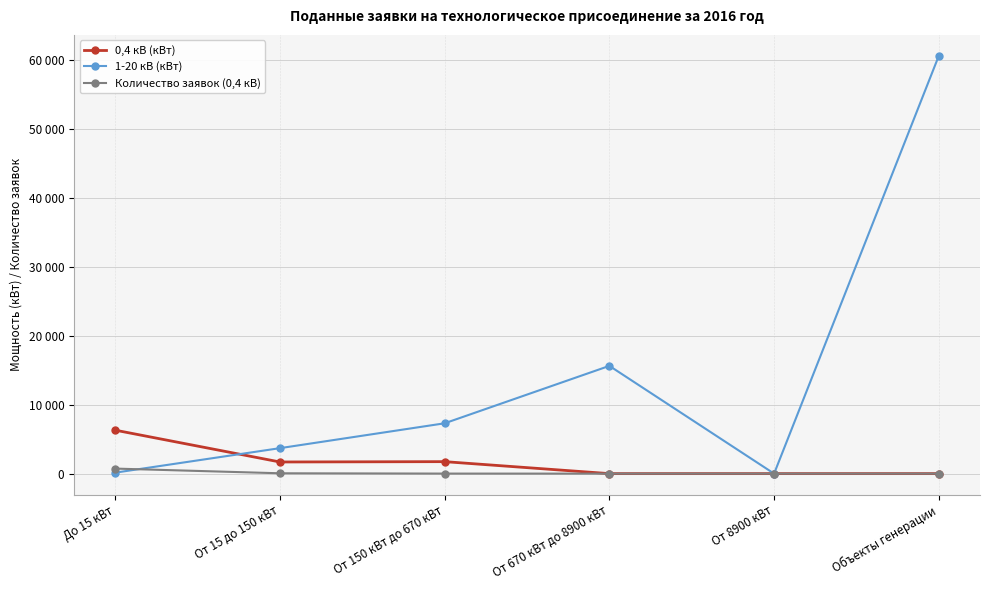

True or false: Количество заявок (0,4 кВ) has more than 2 interior local peaks.

False